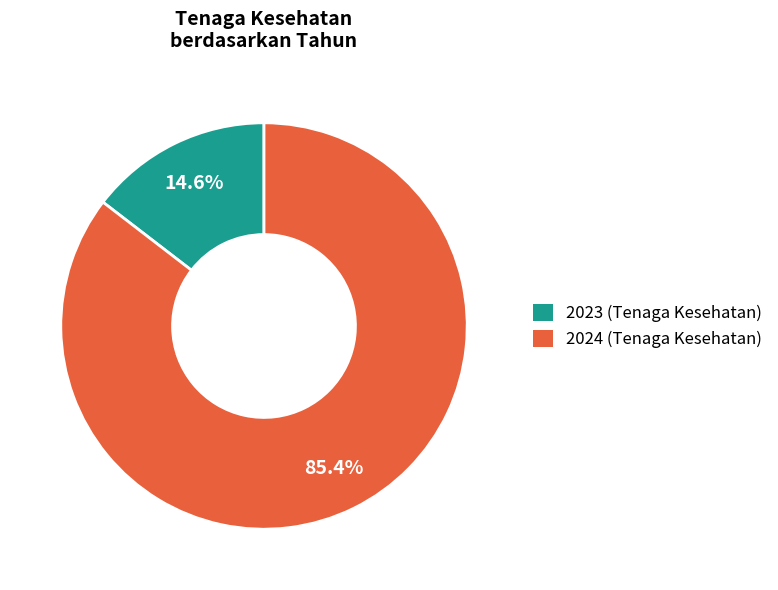

How many segments does this pie chart have?

2